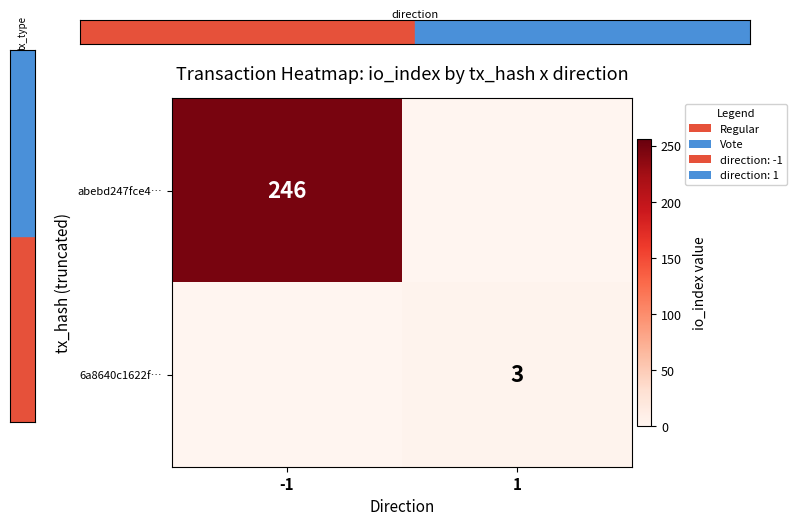

The abebd247fce4… series shows 246 at -1. True or false?

True